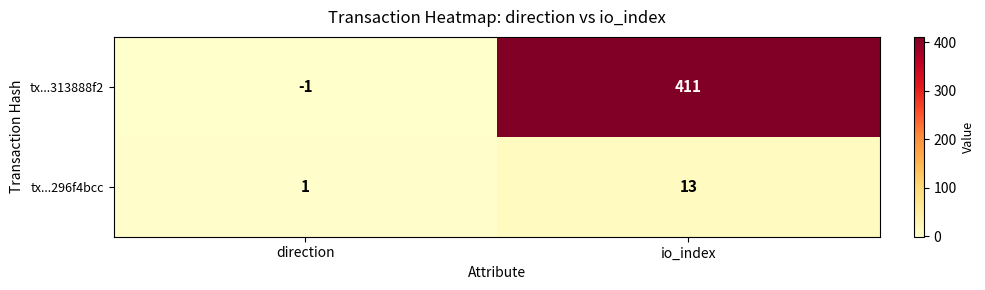

At which label is tx...313888f2 closest to 205?

direction